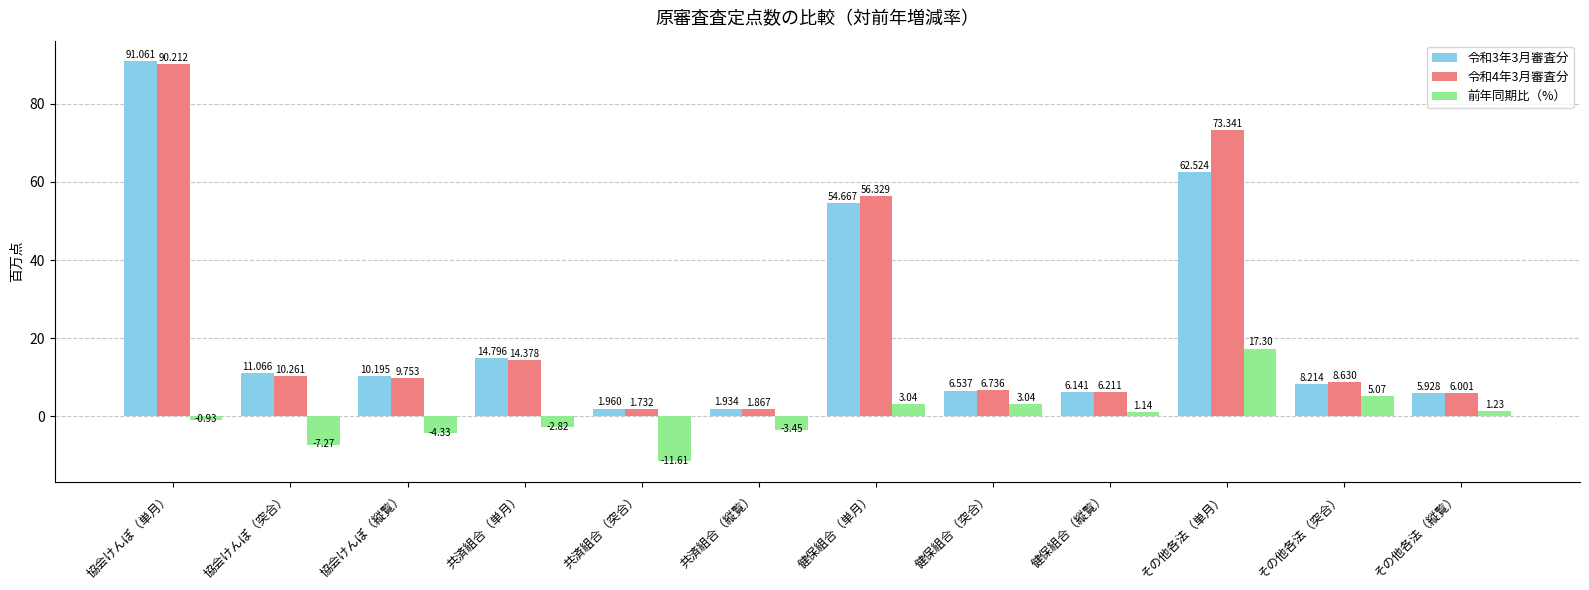

What value does the 令和3年3月審査分 series have at 共済組合（単月）?

14.8